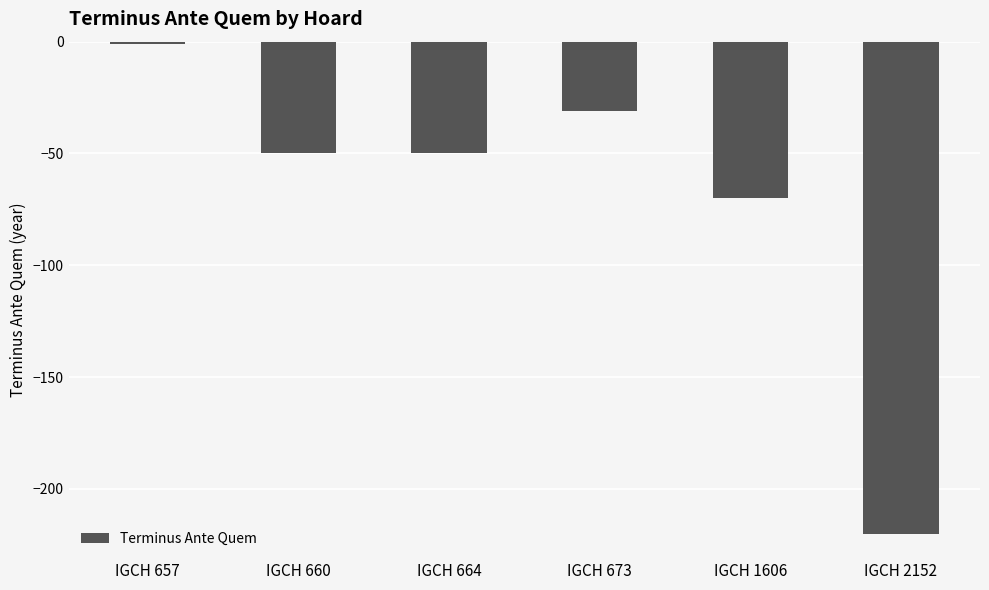

Between IGCH 660 and IGCH 2152, which is larger?

IGCH 660